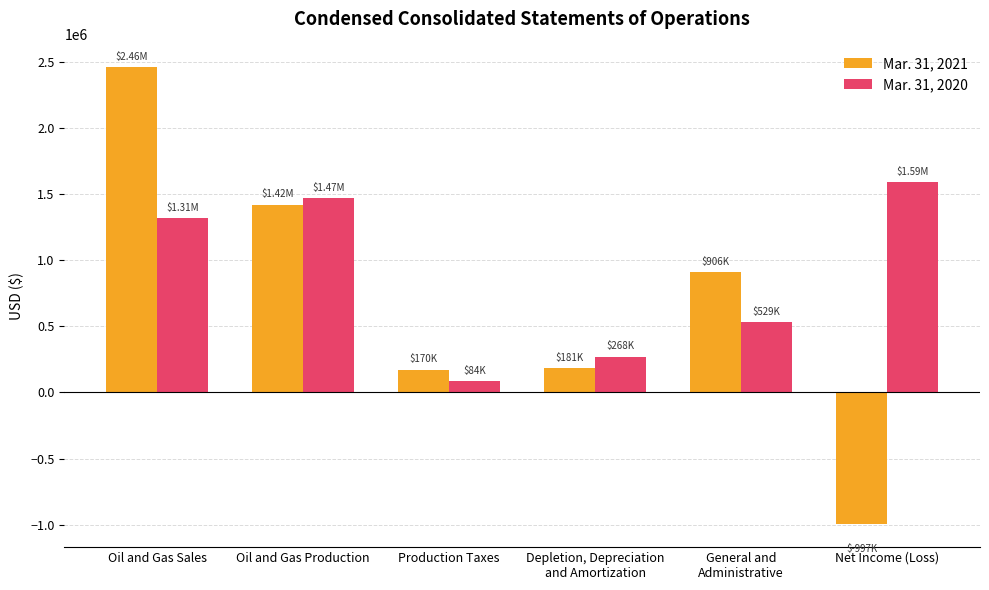

At how many categories does at least one series exceed 2095337?

1